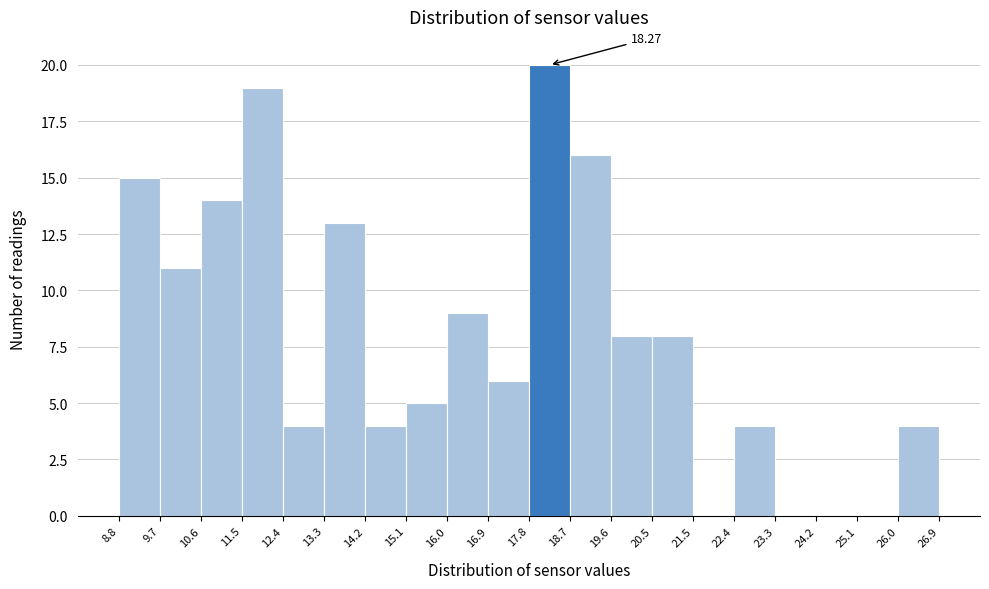

Over which range of the x-axis is the bar tallest?

17.8 to 18.7